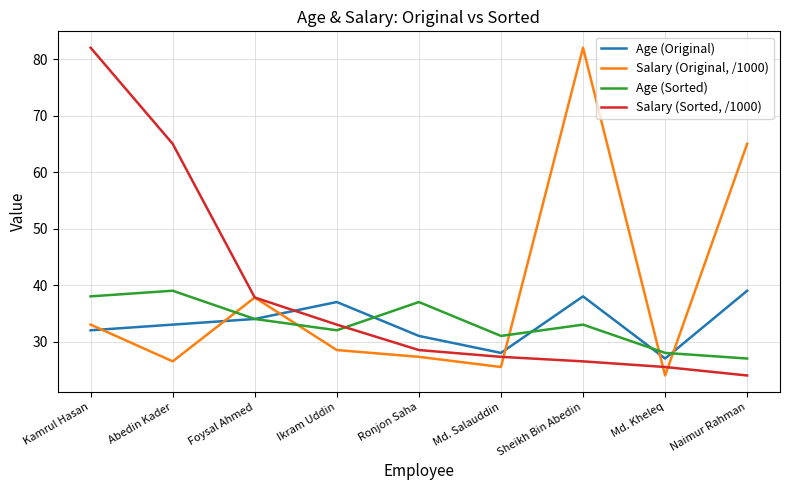

What is the lowest value of the Age (Original) series?

27.0